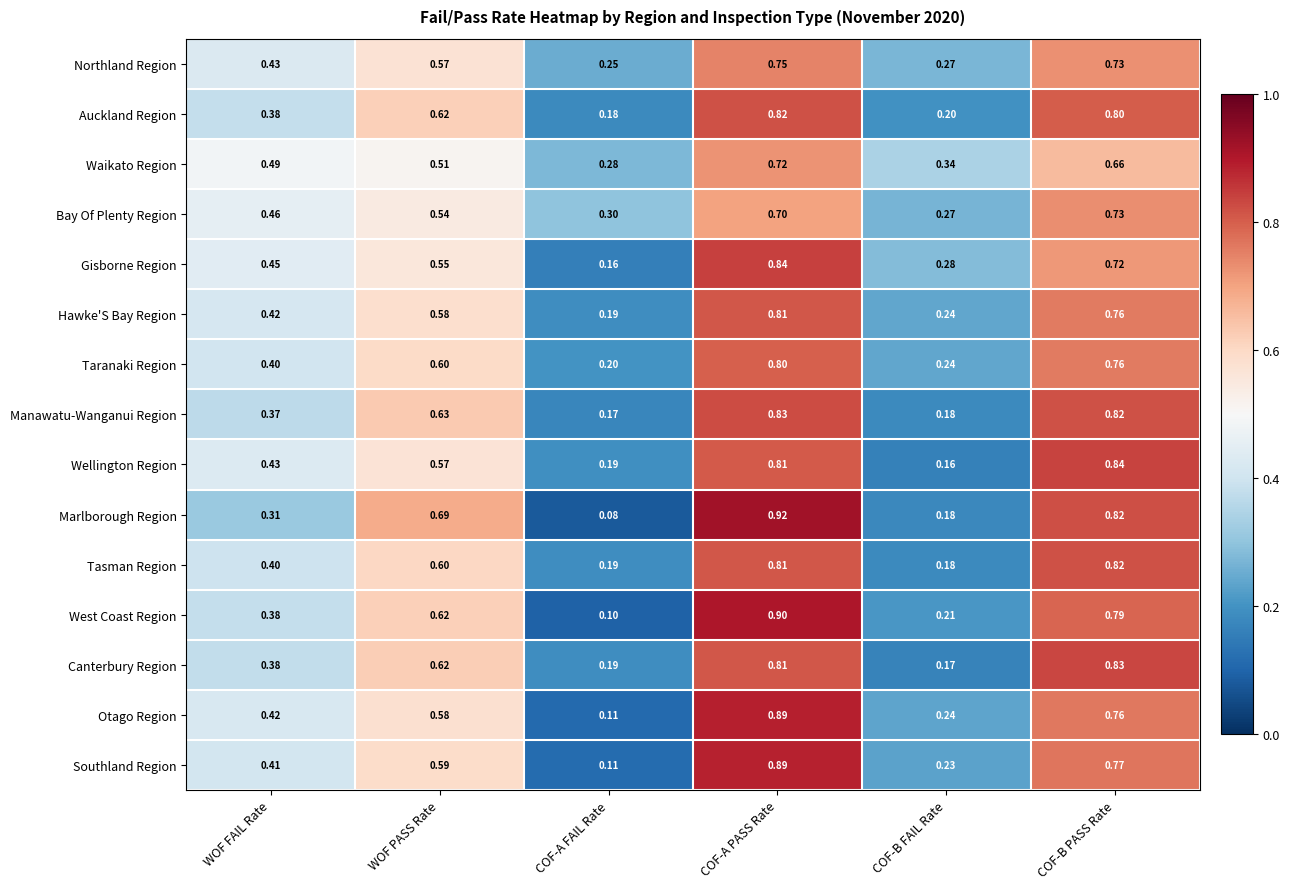

At which category is the sum across all series the highest?

COF-A PASS Rate